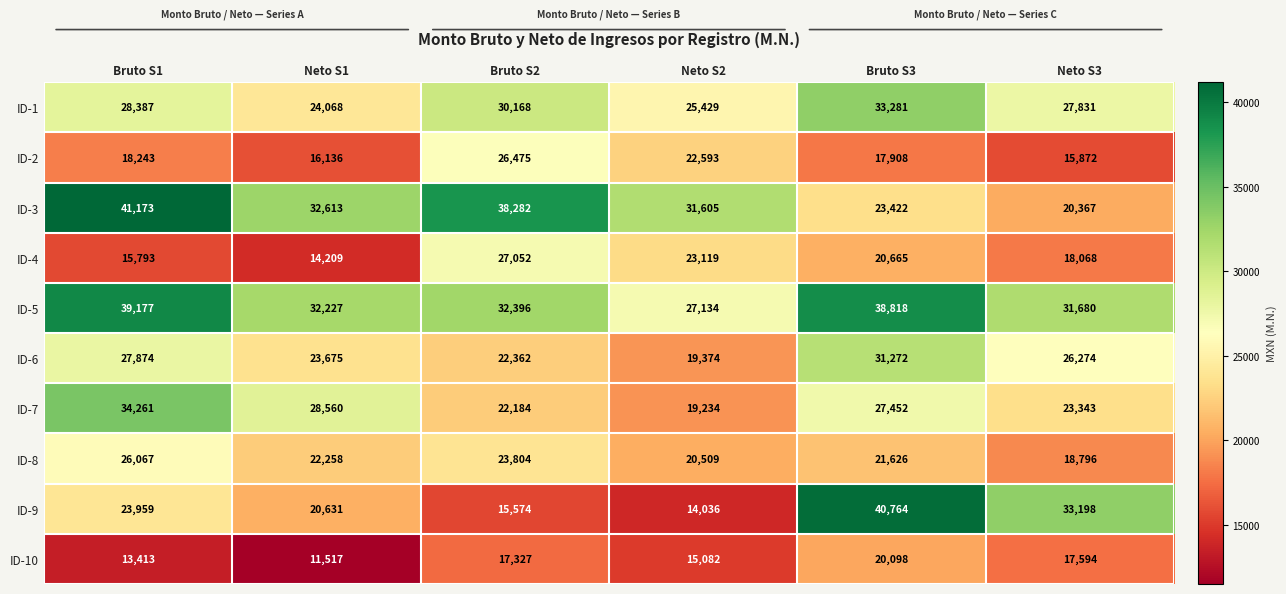

True or false: ID-1 has a value of 33281 at Bruto S3.

True